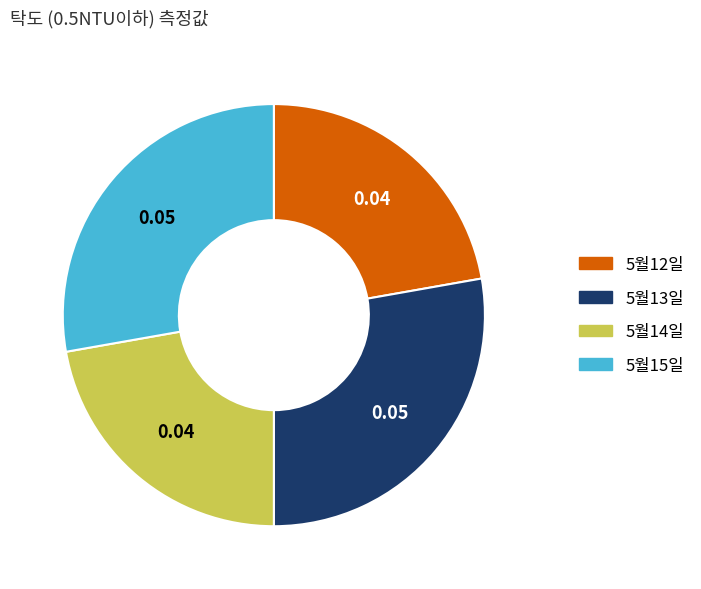

How many slices are in this pie chart?

4